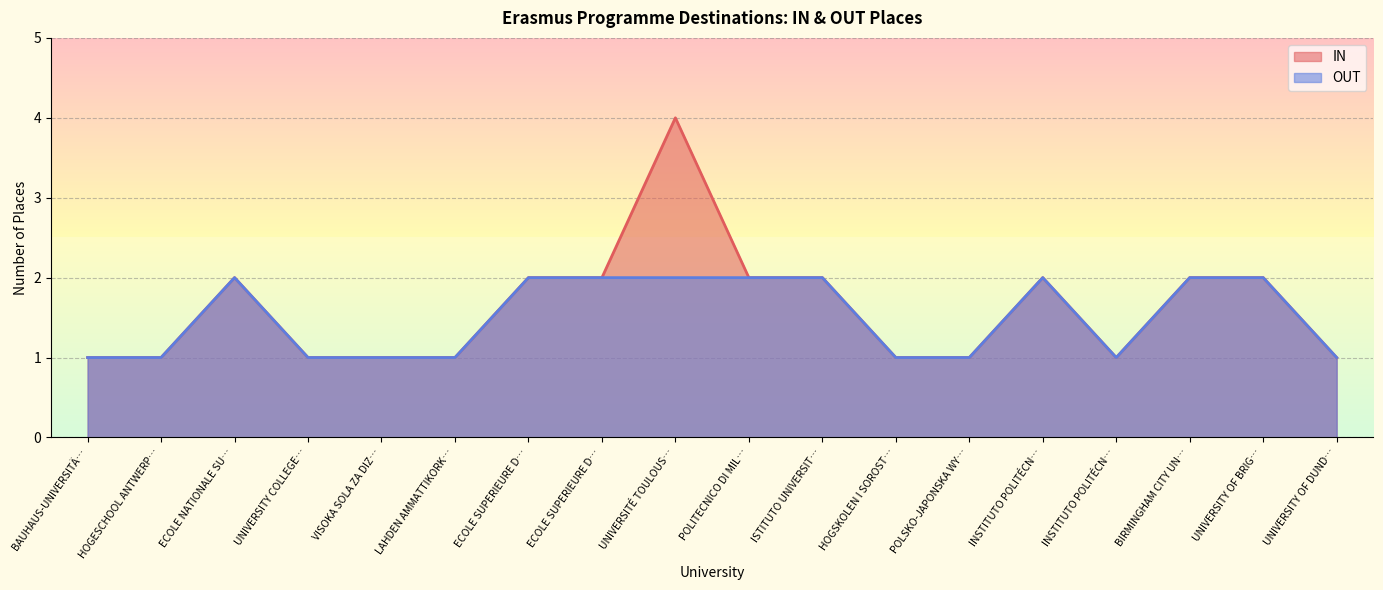

True or false: IN has a value of 1 at INSTITUTO POLITÉCN….

False